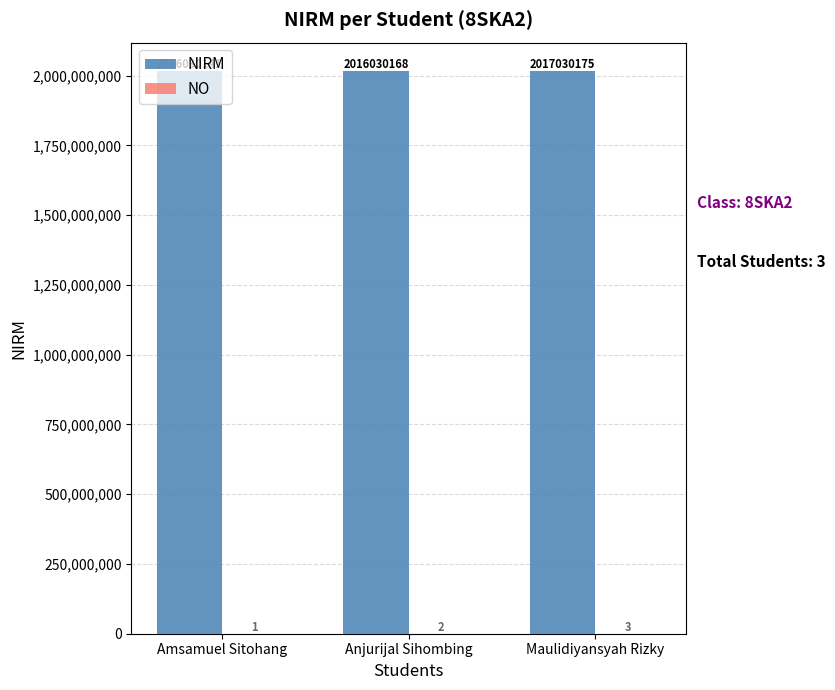

What is the highest value of the NIRM series?

2017030175